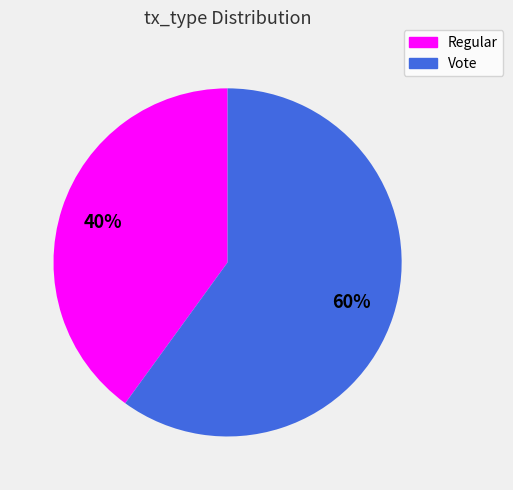

Which slice is the largest?

Vote